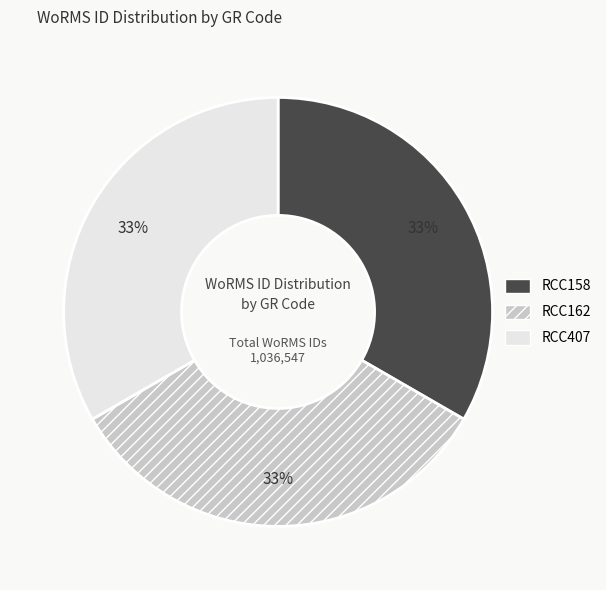

To the nearest percent, what is the average slice percentage?

33%